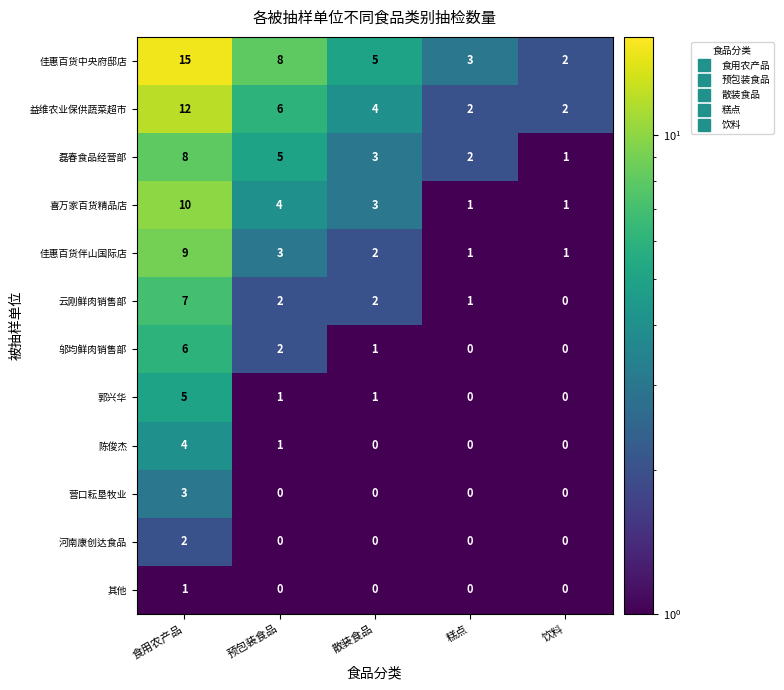

What is the maximum value shown in the chart?

15